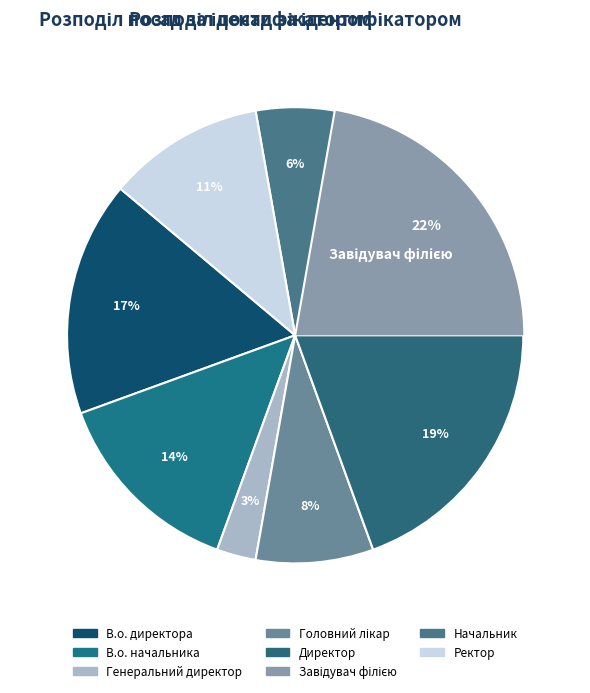

How many segments does this pie chart have?

8